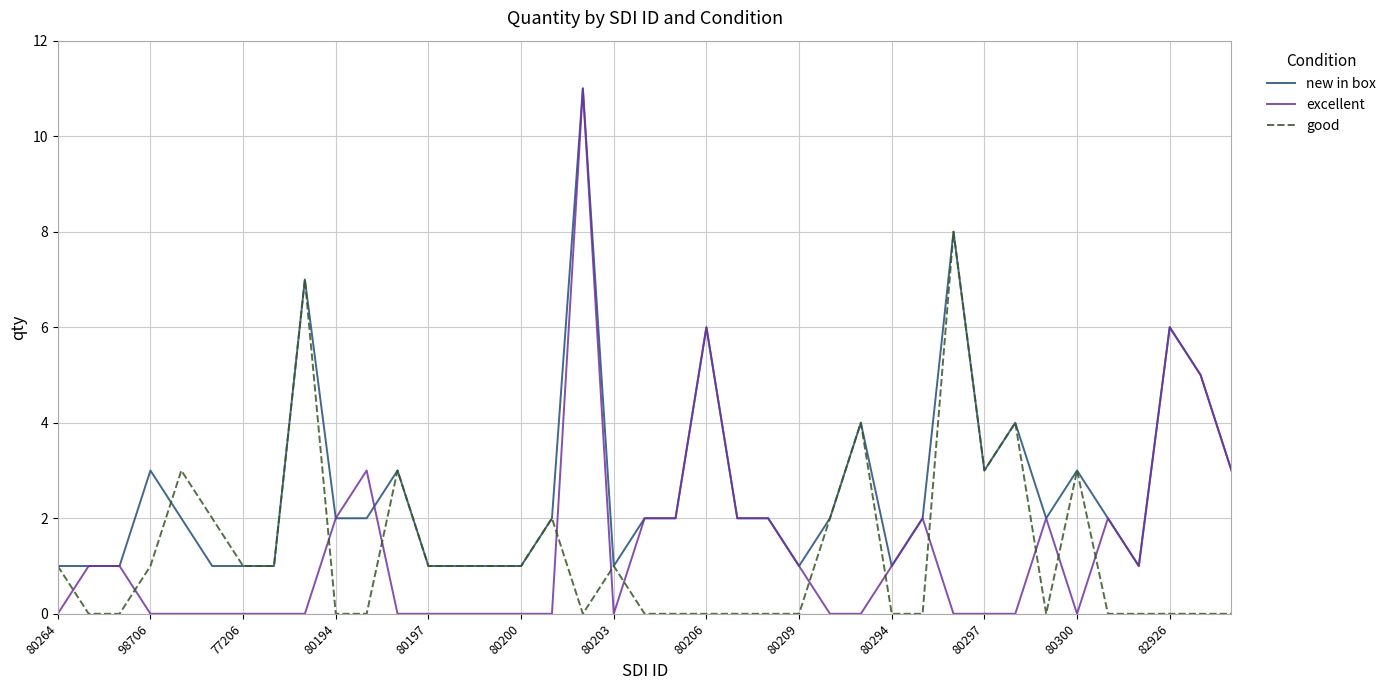

Which series ends up on top after the final intersection of excellent and good?

excellent